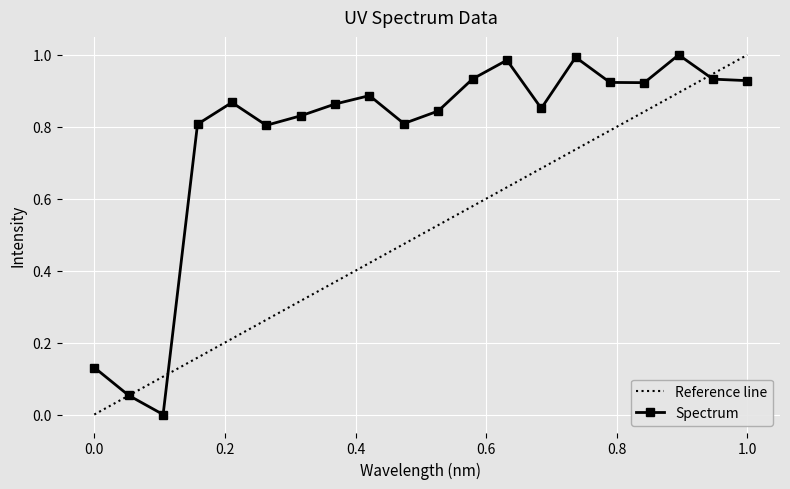

What is the difference between the second highest and second lowest values?

0.9